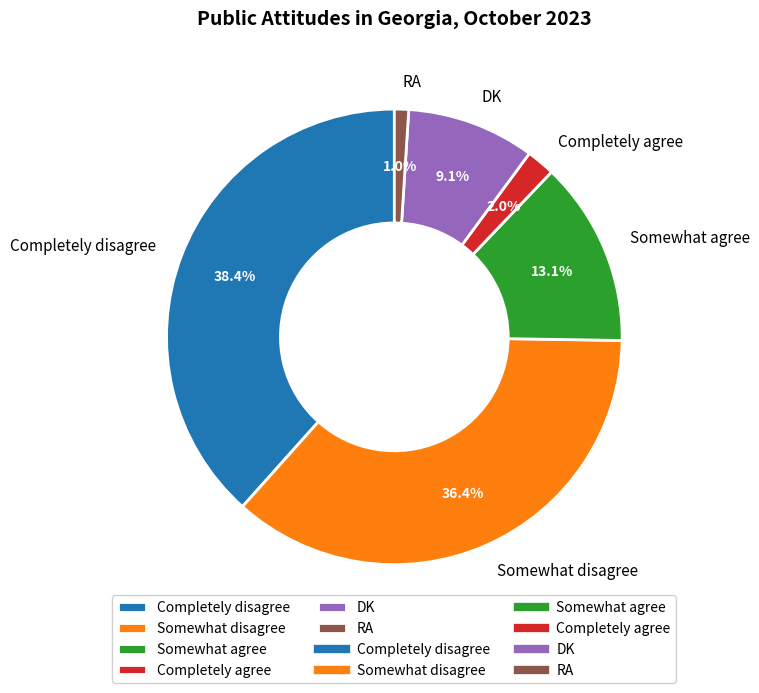

The RA slice represents 1% of the pie. True or false?

True